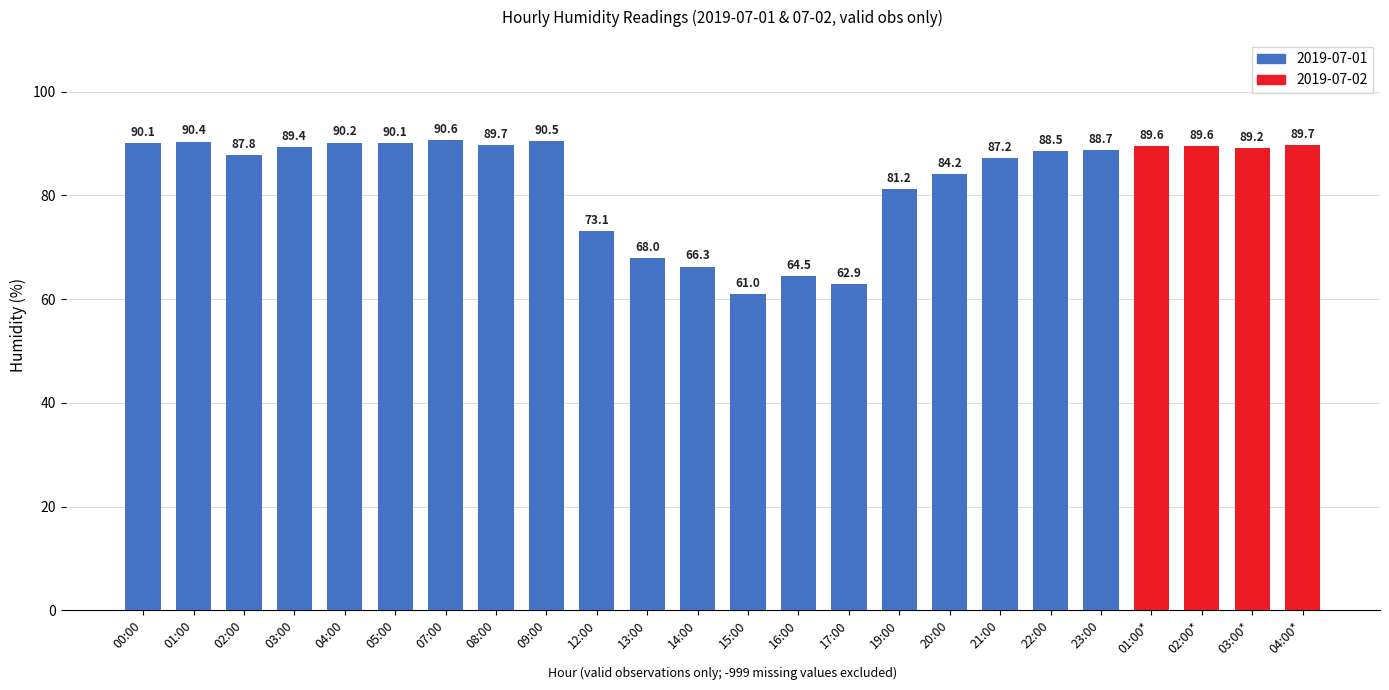

Reading right to left, what are all the values shown in this chart?

89.7	89.2	89.6	89.6	88.7	88.5	87.2	84.2	81.2	62.9	64.5	61.0	66.3	68.0	73.1	90.5	89.7	90.6	90.1	90.2	89.4	87.8	90.4	90.1